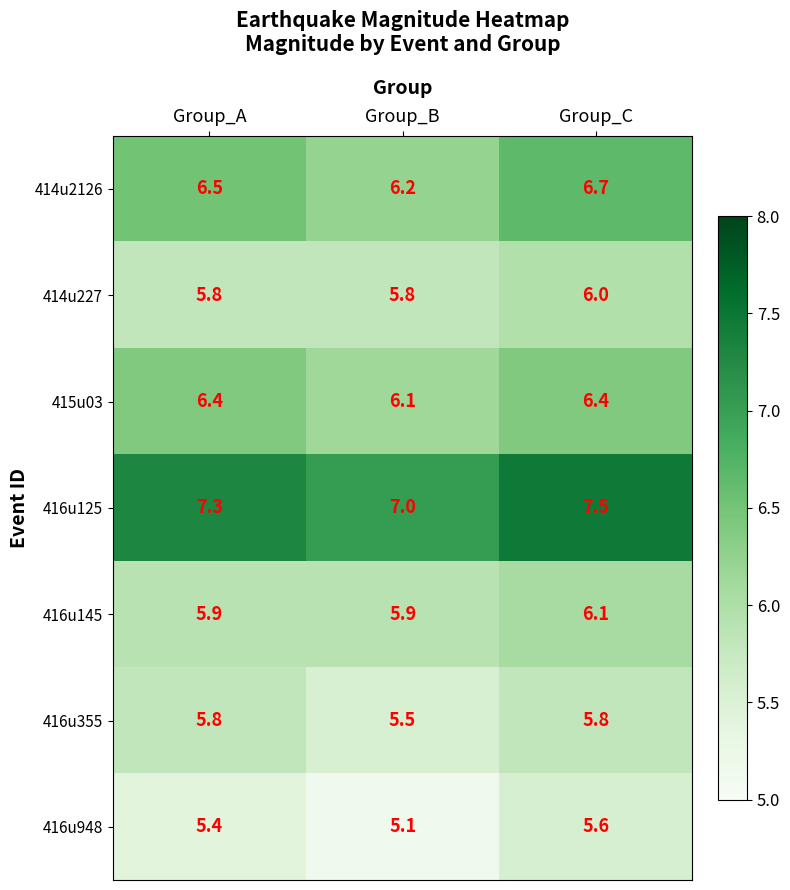

Reading left to right, transcribe all the data shown in this chart.

414u2126: Group_A=6.5	Group_B=6.2	Group_C=6.7
414u227: Group_A=5.8	Group_B=5.8	Group_C=6.0
415u03: Group_A=6.4	Group_B=6.1	Group_C=6.4
416u125: Group_A=7.3	Group_B=7.0	Group_C=7.5
416u145: Group_A=5.9	Group_B=5.9	Group_C=6.1
416u355: Group_A=5.8	Group_B=5.5	Group_C=5.8
416u948: Group_A=5.4	Group_B=5.1	Group_C=5.6